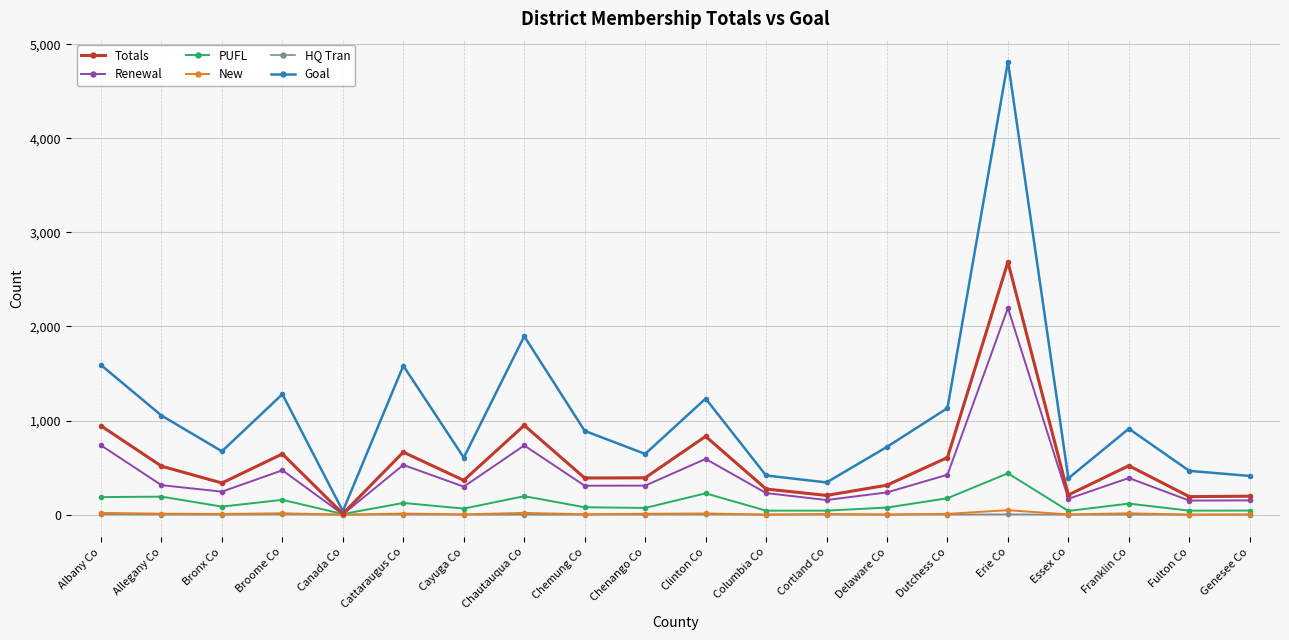

What is the spread (max minus min) of values at Franklin Co?

913